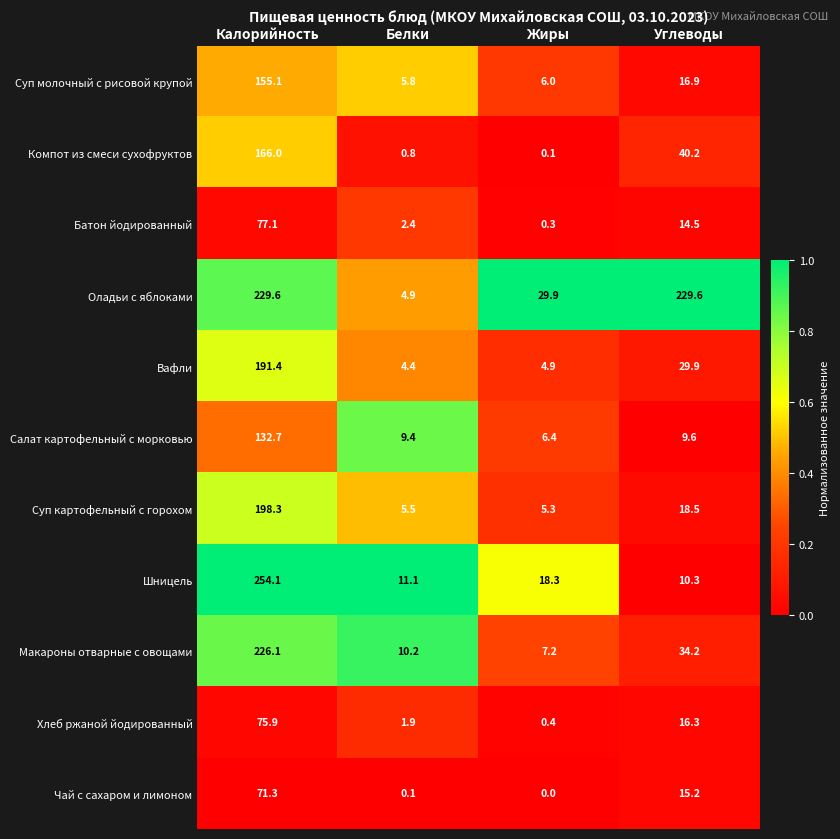

How many positive values does the Чай с сахаром и лимоном series have?

3